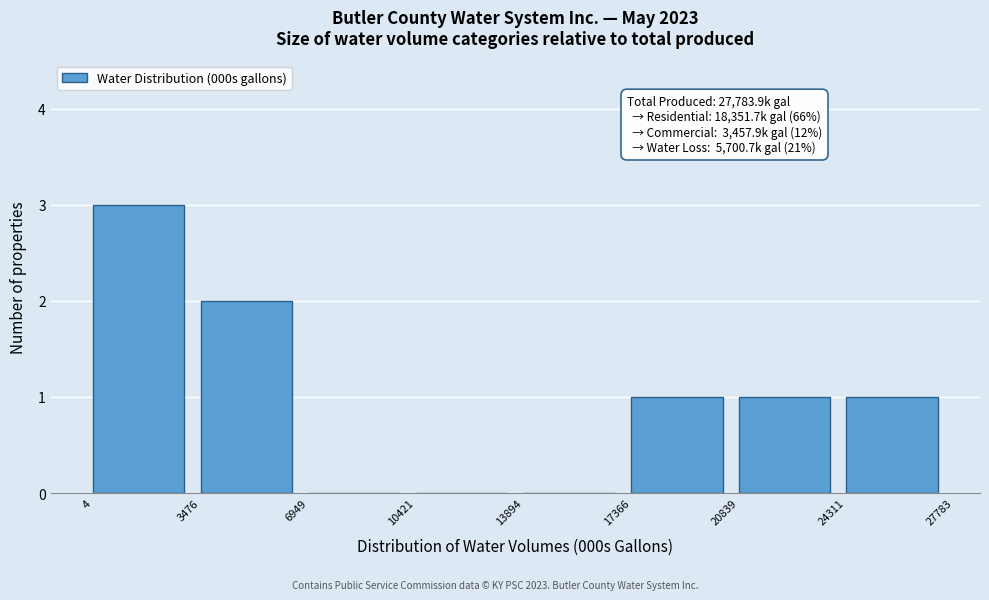

Over which range of the x-axis is the bar tallest?

4 to 3476